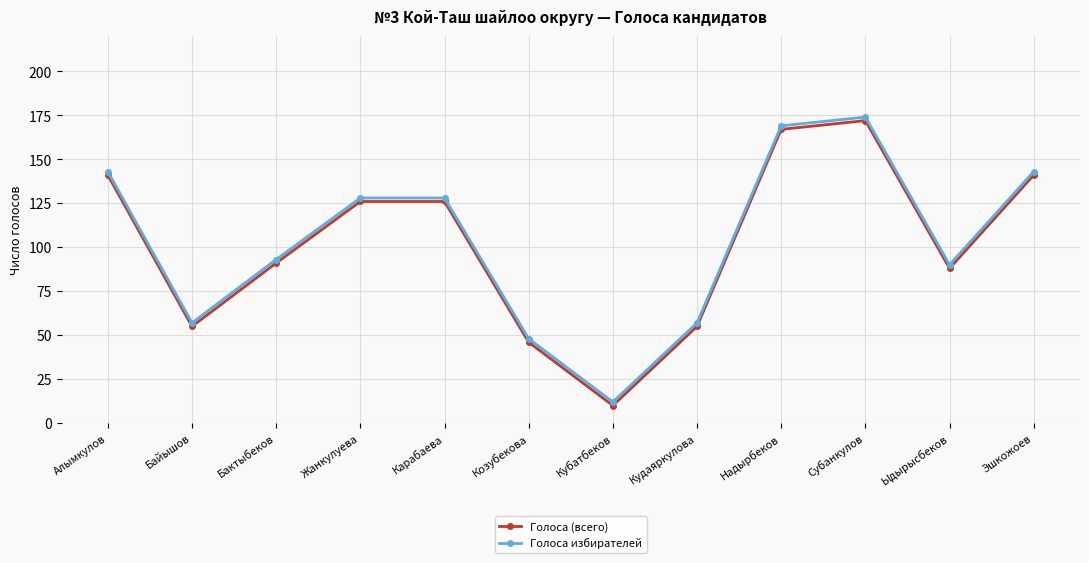

At which category is the sum across all series the highest?

Субанкулов